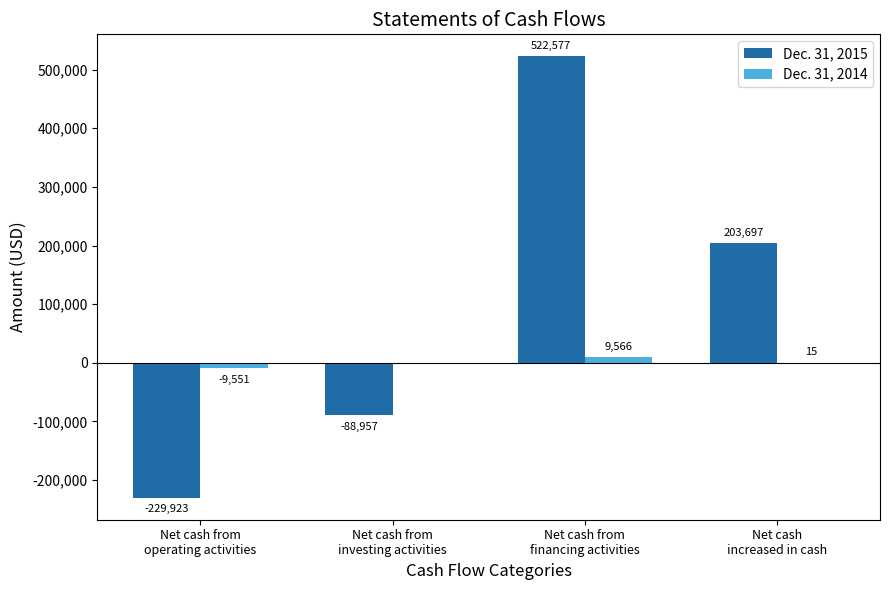

The Dec. 31, 2014 series shows 0 at Net cash from
investing activities. True or false?

True